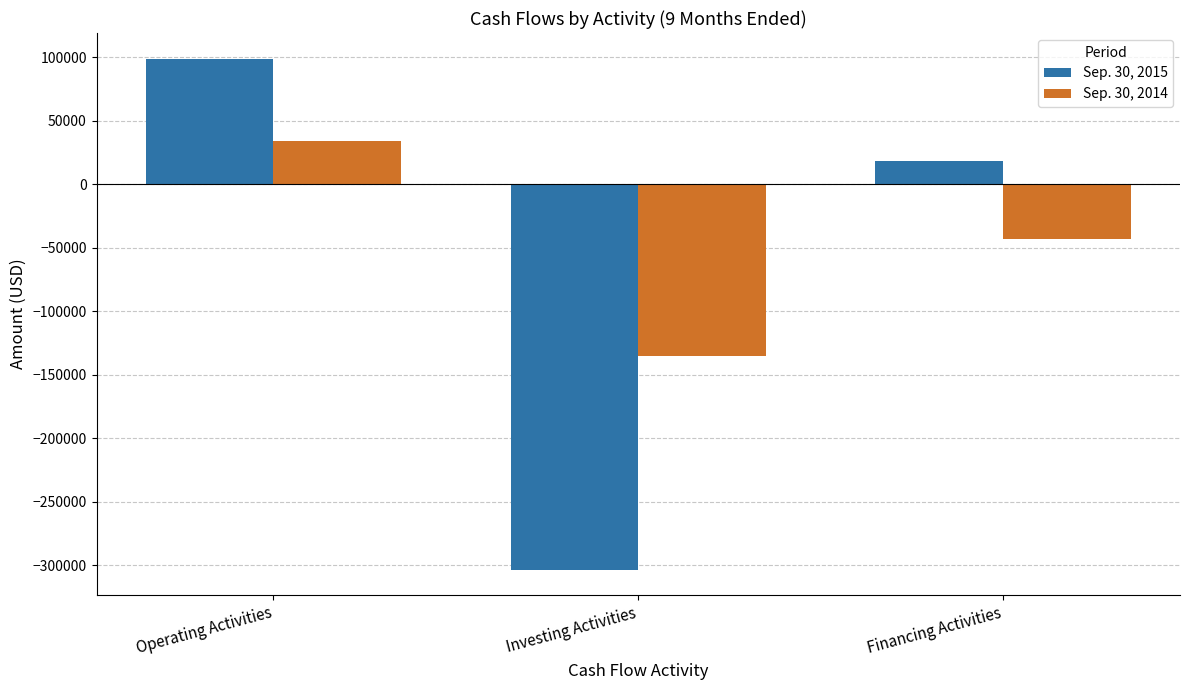

What is the label of the 1st bar from the left?

Operating Activities